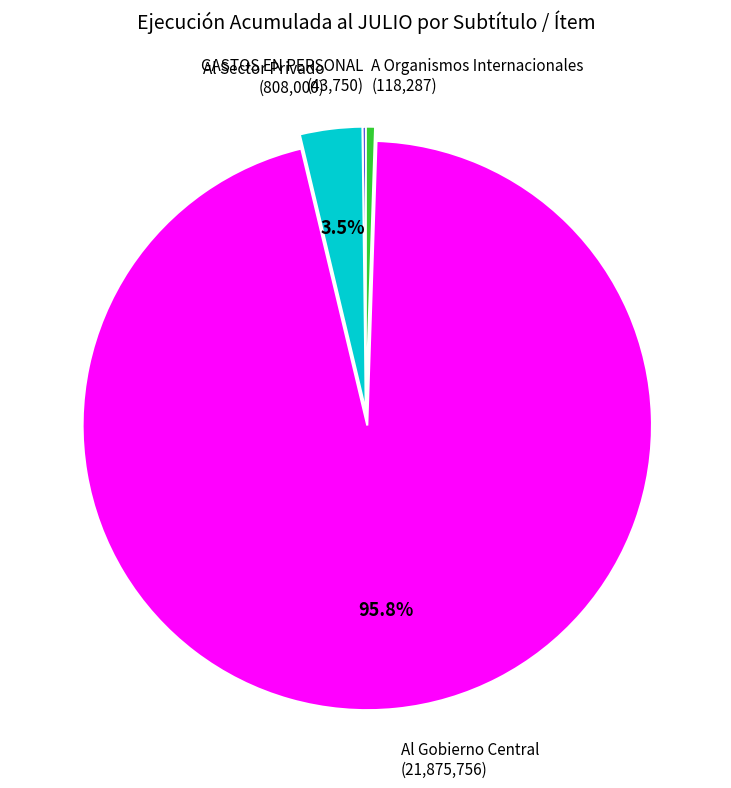

What is the largest slice in the pie chart?

Al Gobierno Central